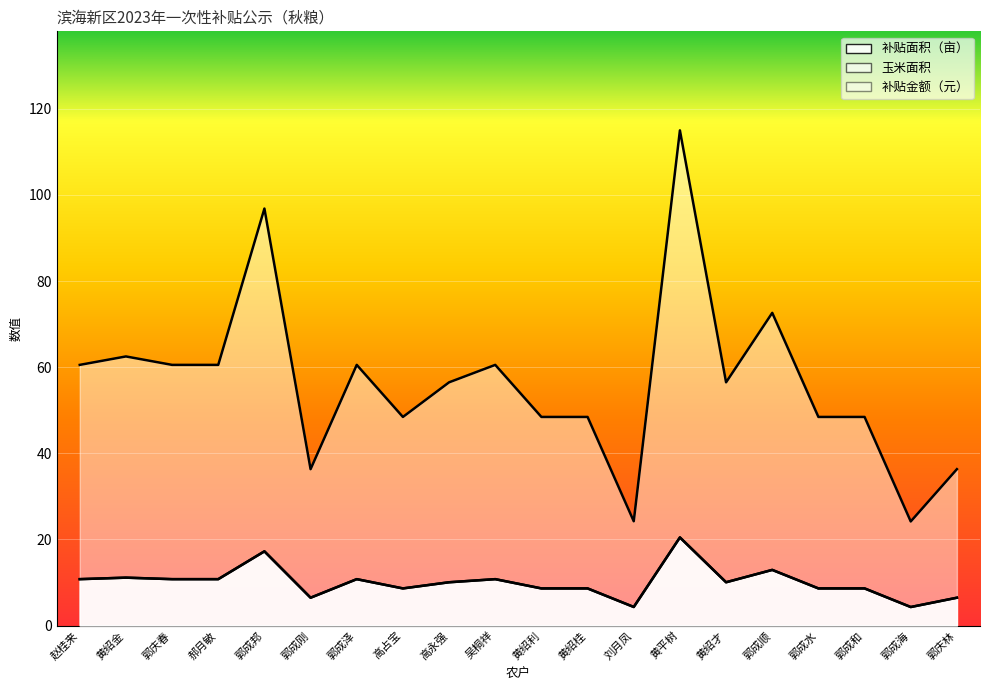

What is the average value of the 补贴面积（亩） series?

10.0